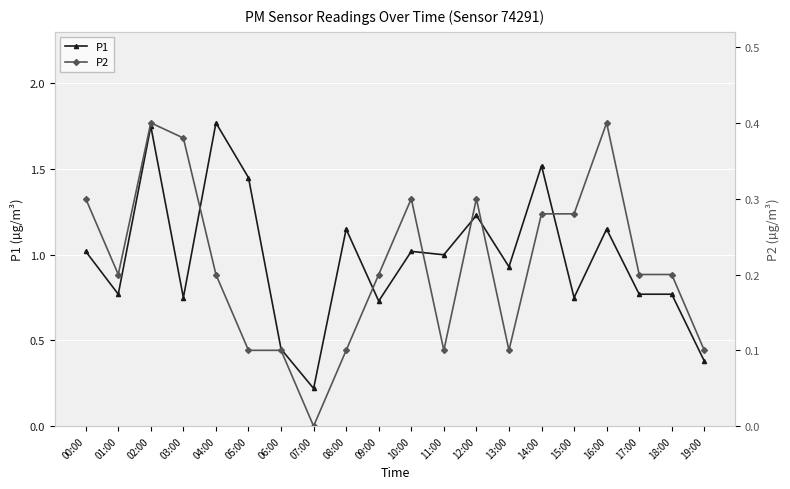

Rank the series by their average value, from highest to lowest.

P1, P2